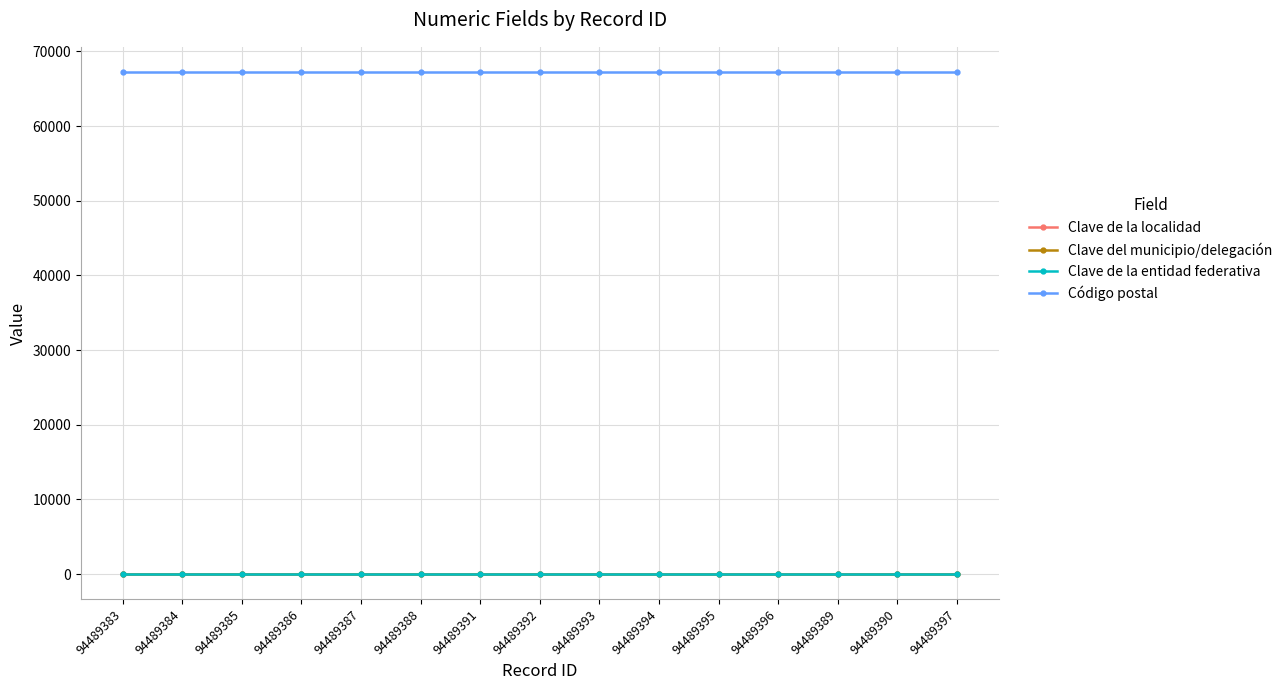

Reading right to left, list all the values displayed in this chart.

Clave de la localidad: 94489397=1	94489390=1	94489389=1	94489396=1	94489395=1	94489394=1	94489393=1	94489392=1	94489391=1	94489388=1	94489387=1	94489386=1	94489385=1	94489384=1	94489383=1
Clave del municipio/delegación: 94489397=31	94489390=31	94489389=31	94489396=31	94489395=31	94489394=31	94489393=31	94489392=31	94489391=31	94489388=31	94489387=31	94489386=31	94489385=31	94489384=31	94489383=31
Clave de la entidad federativa: 94489397=19	94489390=19	94489389=19	94489396=19	94489395=19	94489394=19	94489393=19	94489392=19	94489391=19	94489388=19	94489387=19	94489386=19	94489385=19	94489384=19	94489383=19
Código postal: 94489397=67250	94489390=67250	94489389=67250	94489396=67250	94489395=67250	94489394=67250	94489393=67250	94489392=67250	94489391=67250	94489388=67250	94489387=67250	94489386=67250	94489385=67250	94489384=67250	94489383=67250